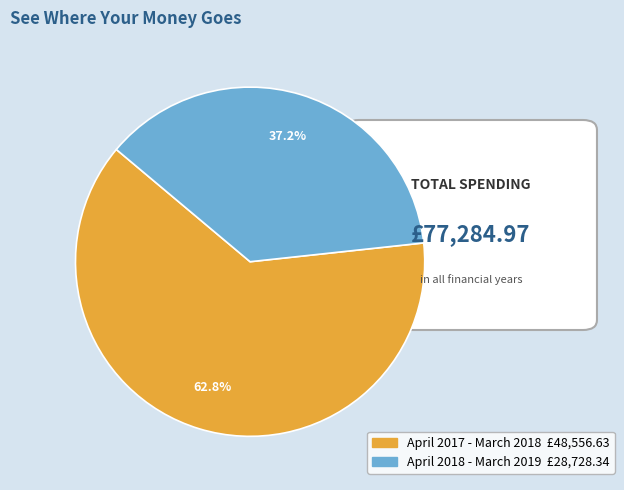

To the nearest percent, what percentage of the pie is April 2018 - March 2019?

37%